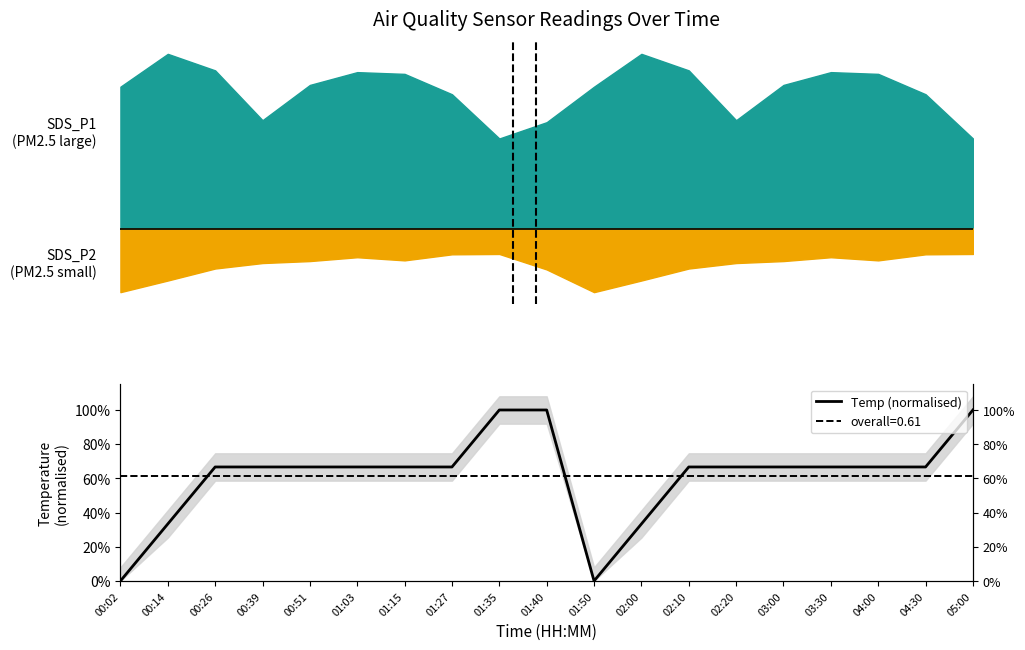

How many points are lower than both their immediate neighbors (excluding endpoints)?

1